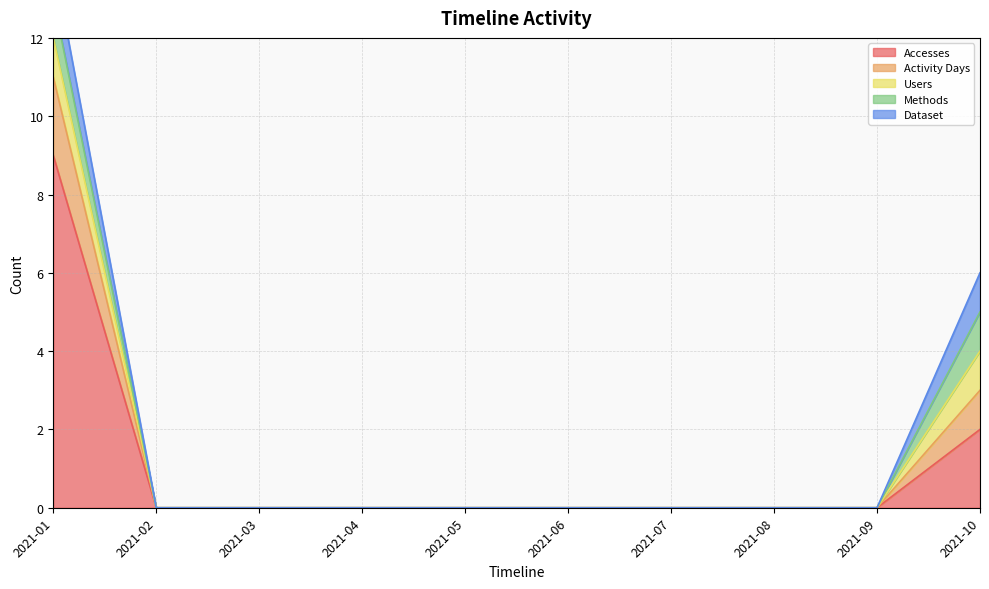

True or false: Methods and Users cross at least once.

False